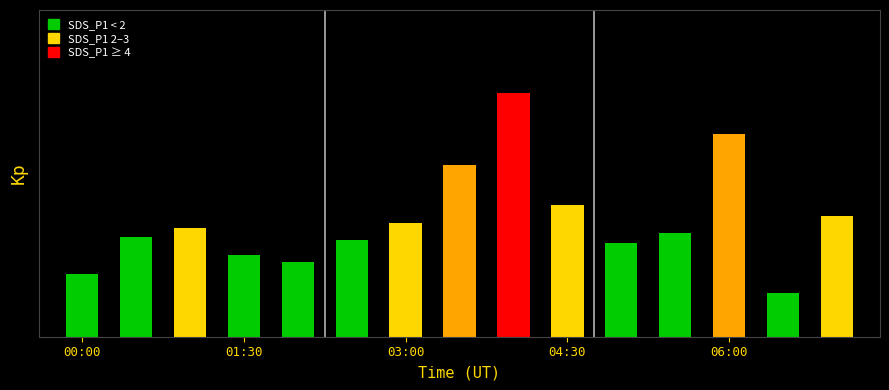

How many groups of bars are there?

15